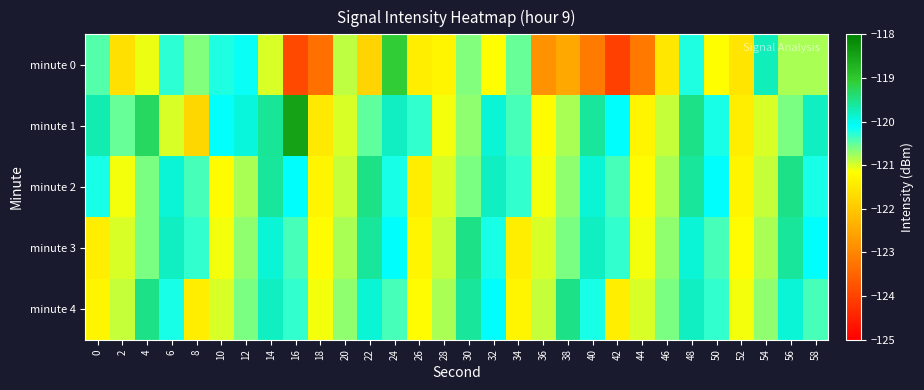

What is the total value across all series at 34?

-603.9